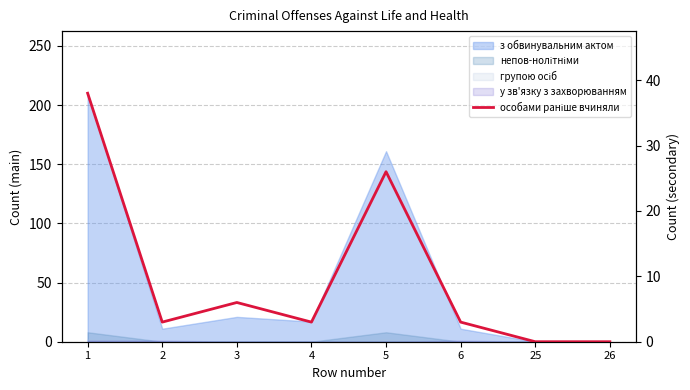

Does the chart display data point markers on the line(s)?

No